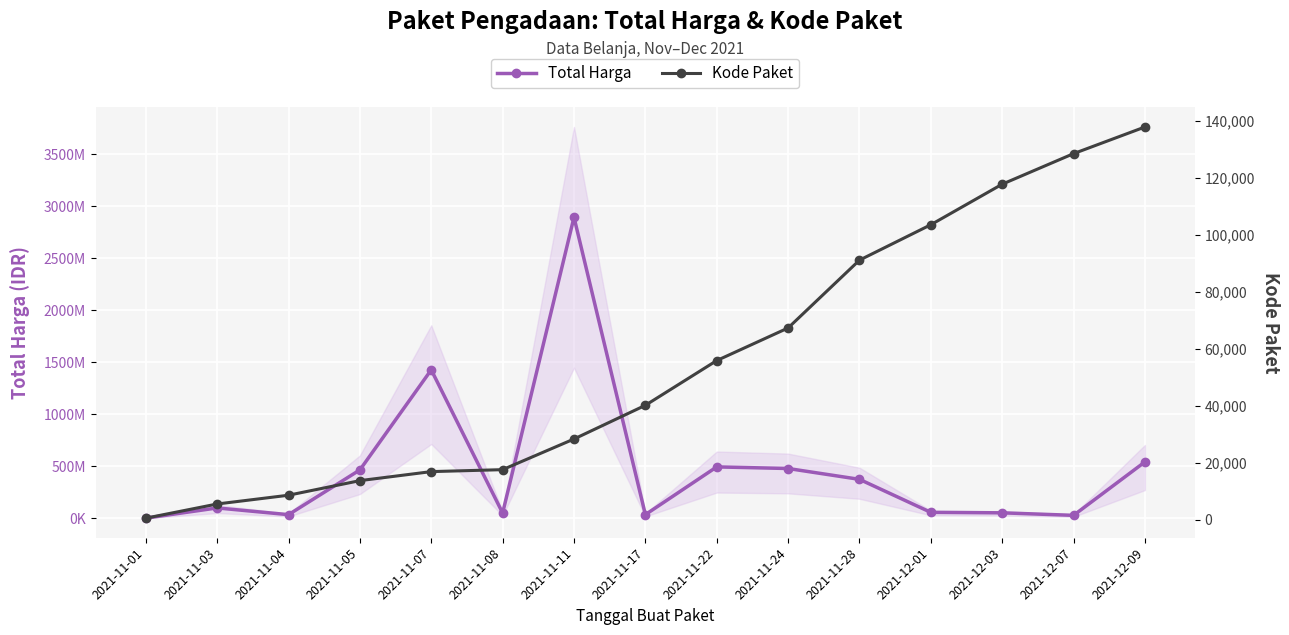

What are all the series names shown in the legend?

Total Harga, Kode Paket